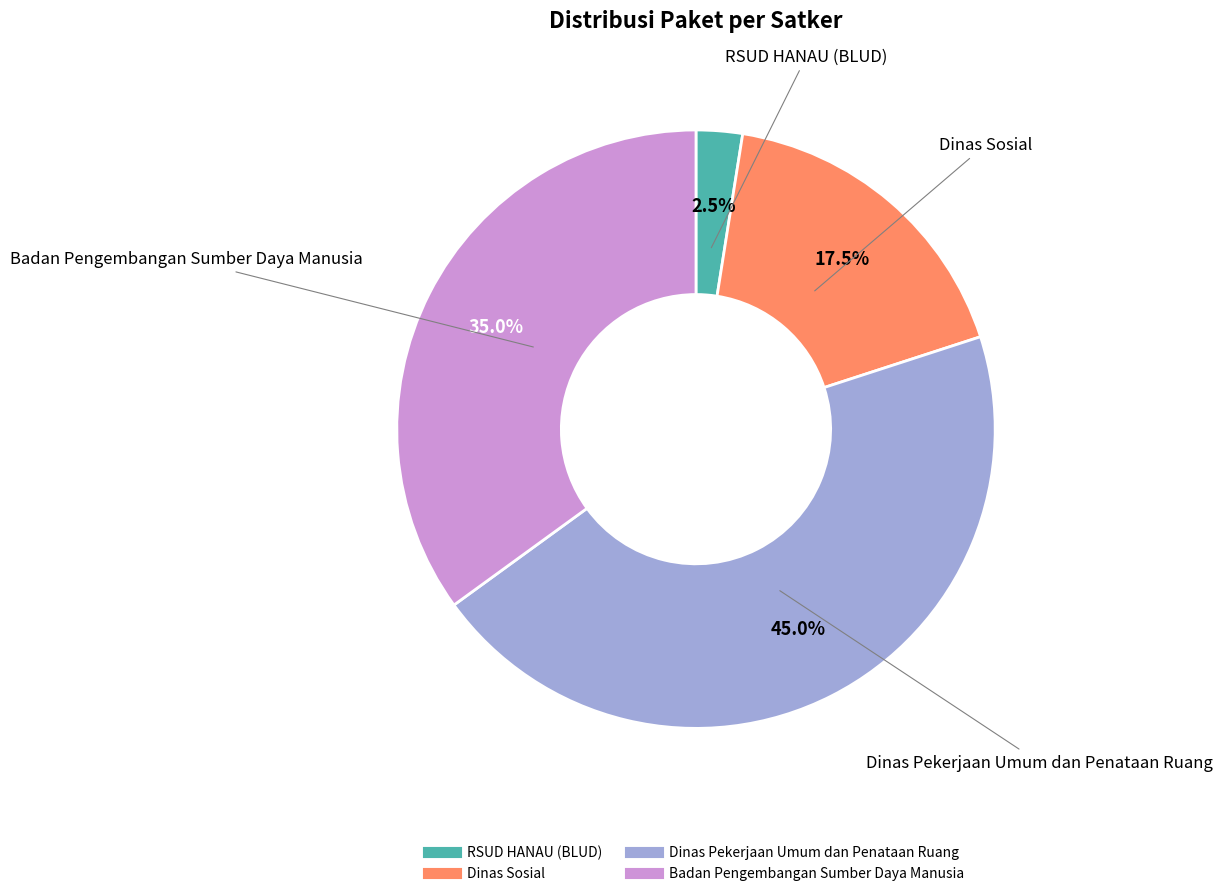

Is there a majority slice in this chart?

No